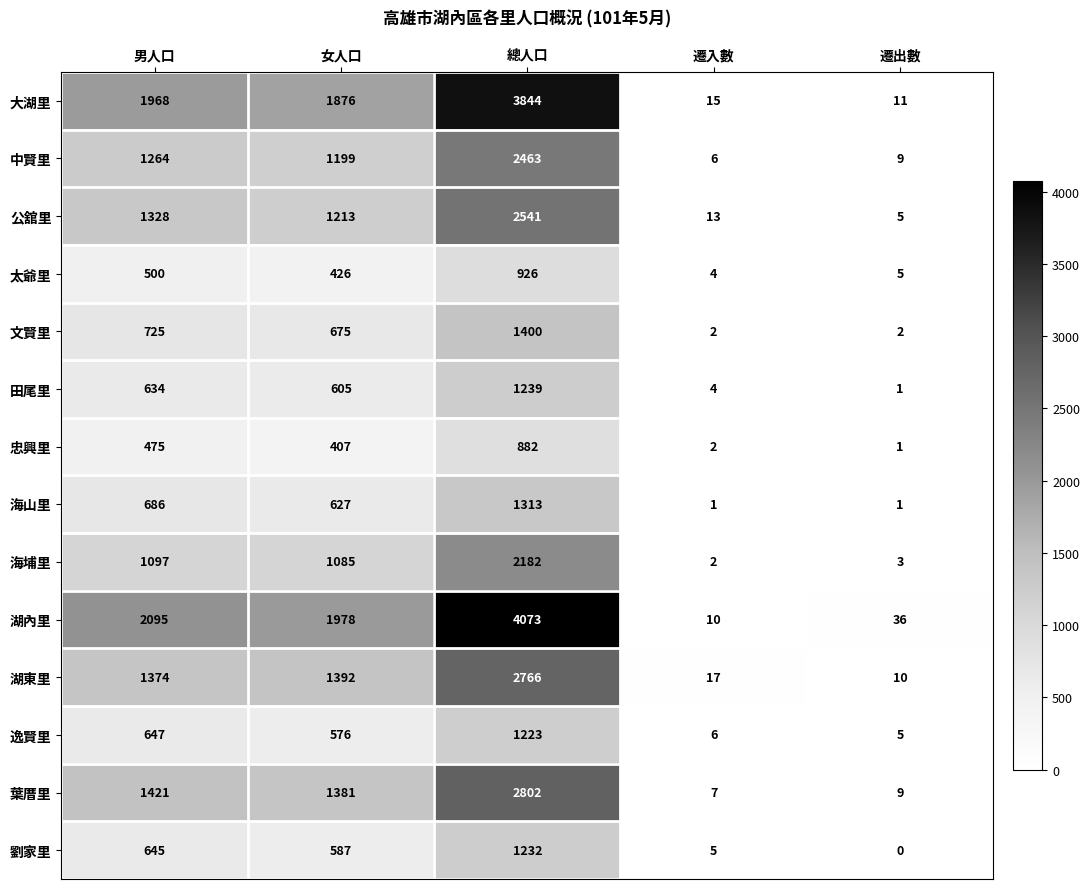

Is it true that 中賢里 equals 1670 at 總人口?

False